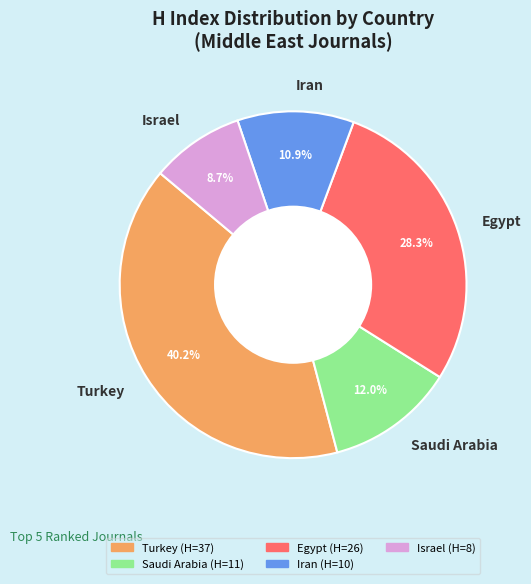

How many slices are in this pie chart?

5